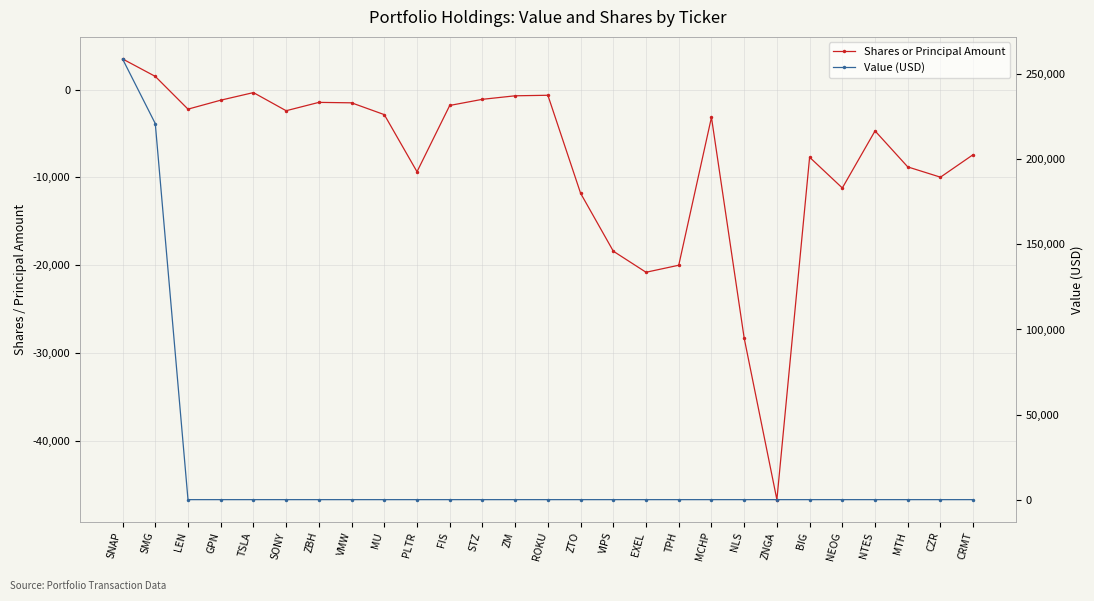

List the series in order of their peak value, lowest first.

Shares or Principal Amount, Value (USD)